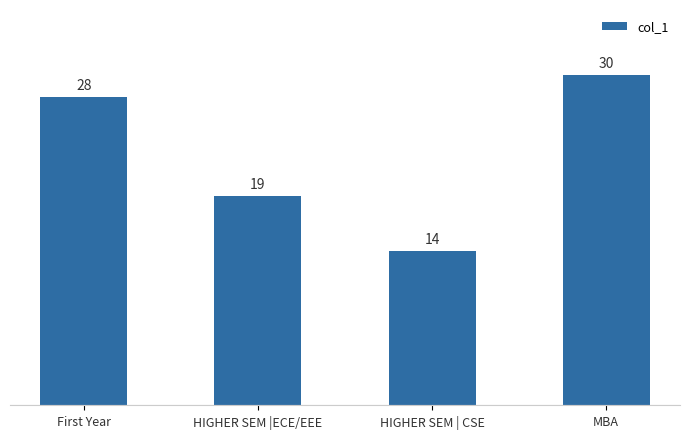

Reading left to right, list all the values displayed in this chart.

28	19	14	30